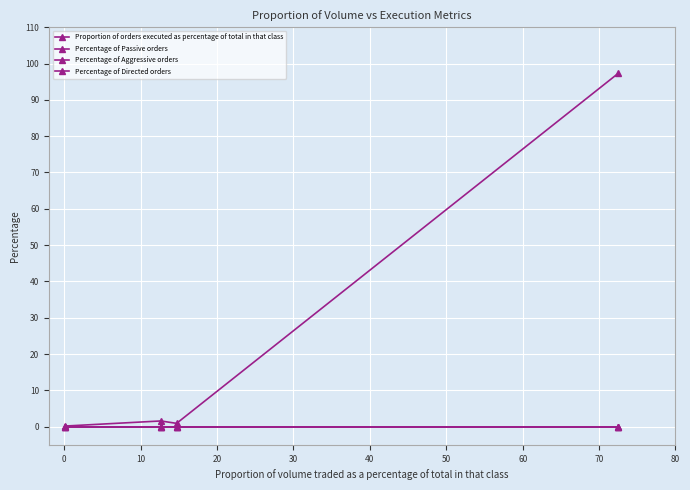

At how many categories does at least one series exceed 39?

1